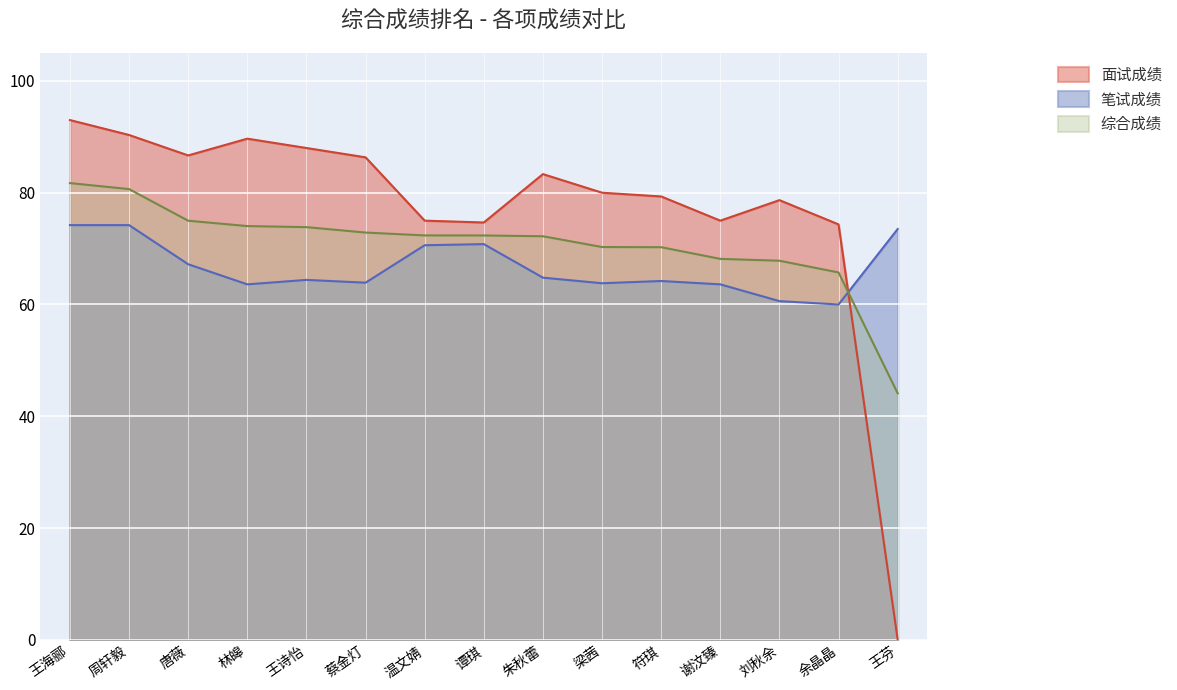

What is the label of the 3rd point from the left?

唐薇